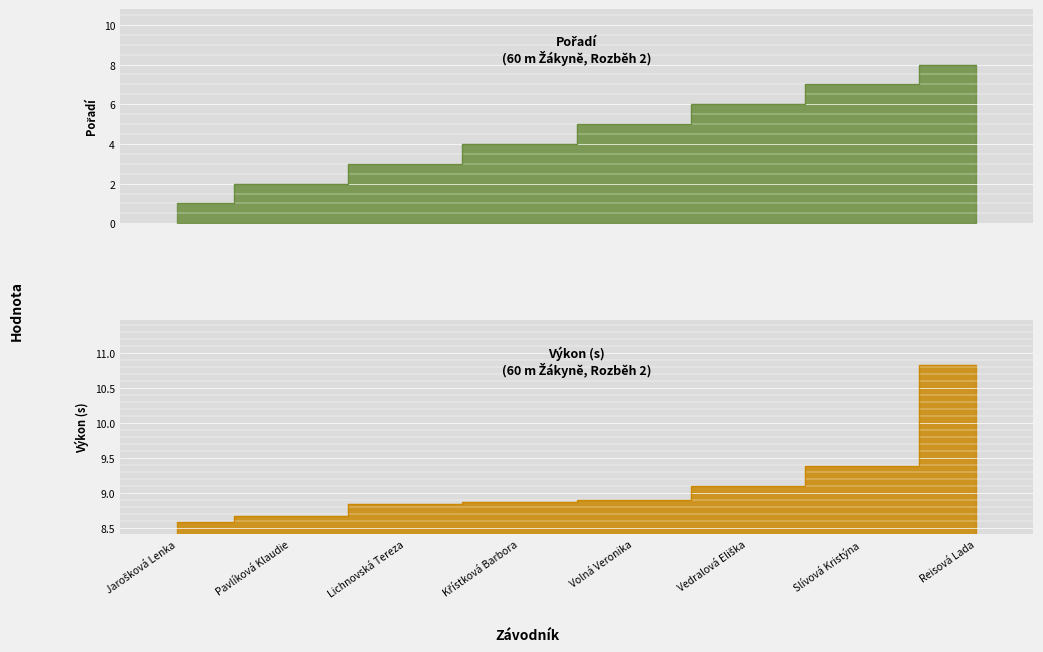

What is the greatest value displayed?

10.8